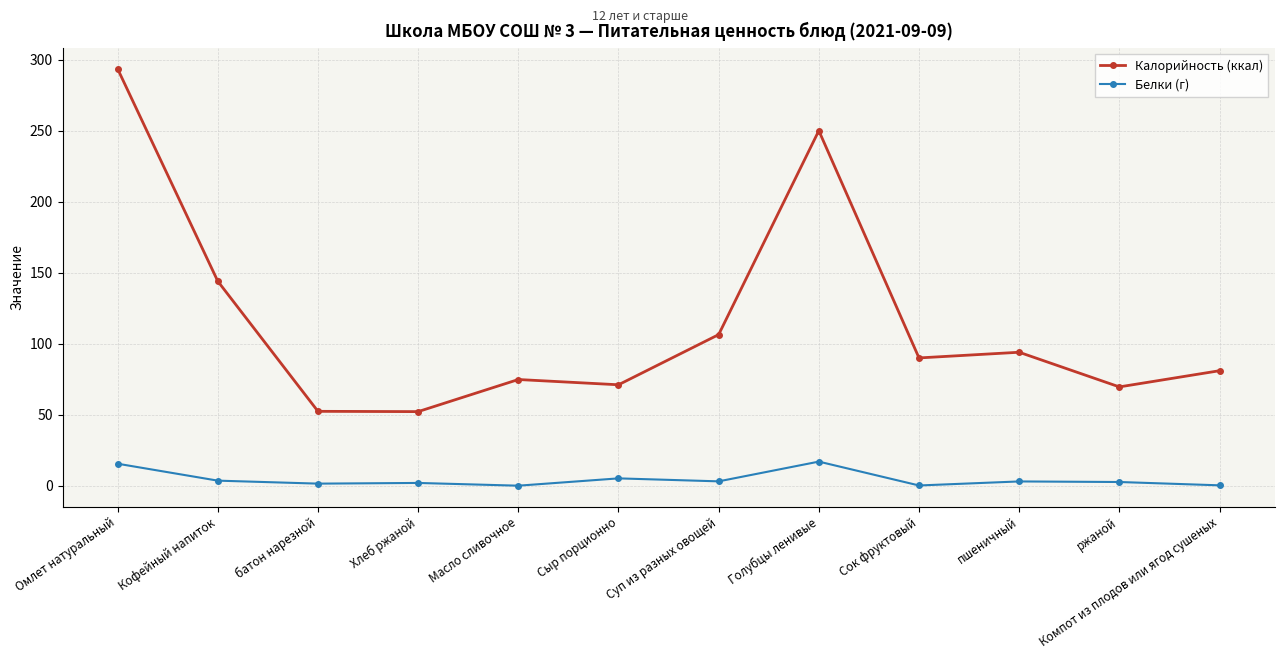

What is the approximate value of Калорийность (ккал) at Сыр порционно?

71.1